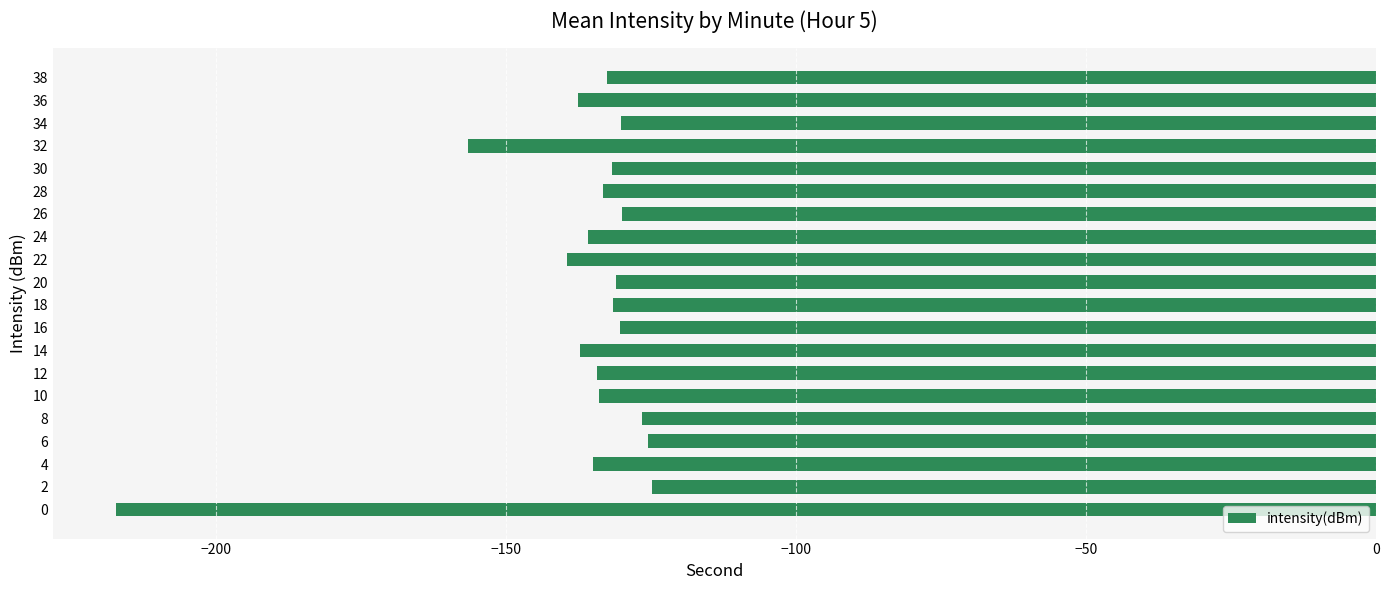

At which label is the value closest to -171?

32